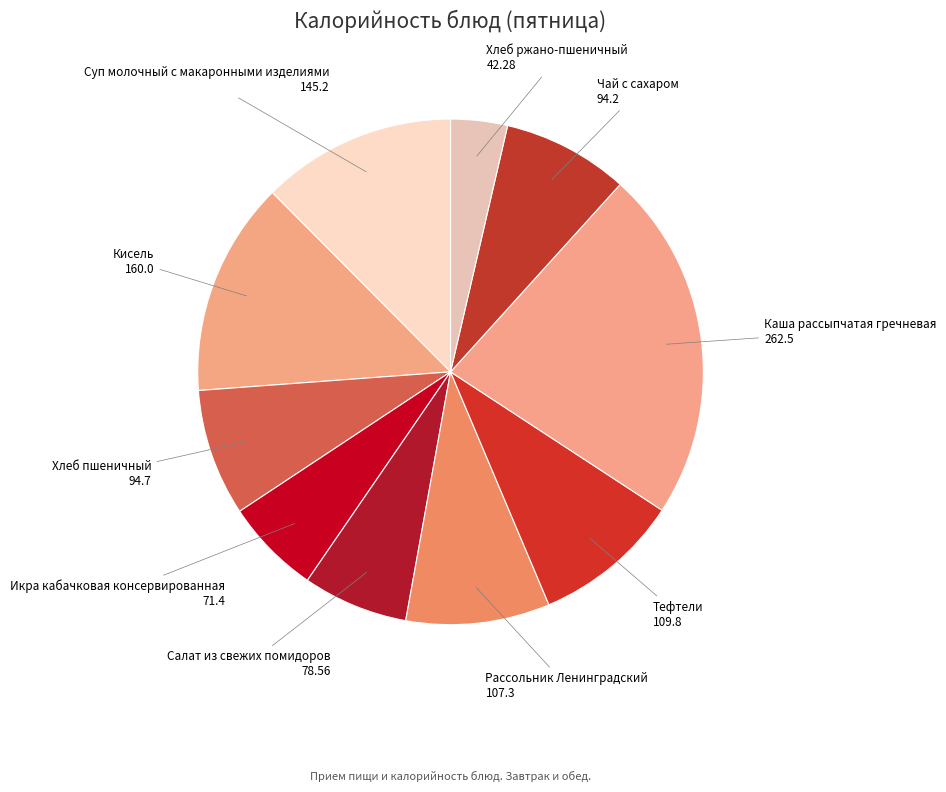

Which category has the biggest portion of the pie?

Каша рассыпчатая гречневая